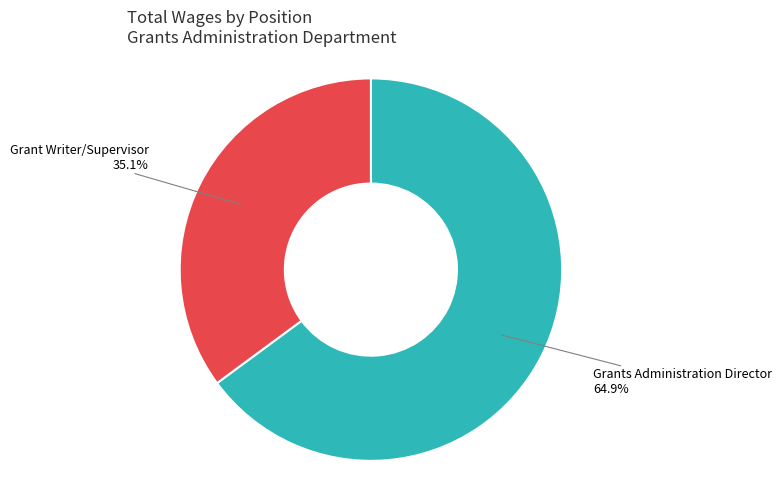

To the nearest percent, what percentage of the pie is Grants Administration Director?

65%